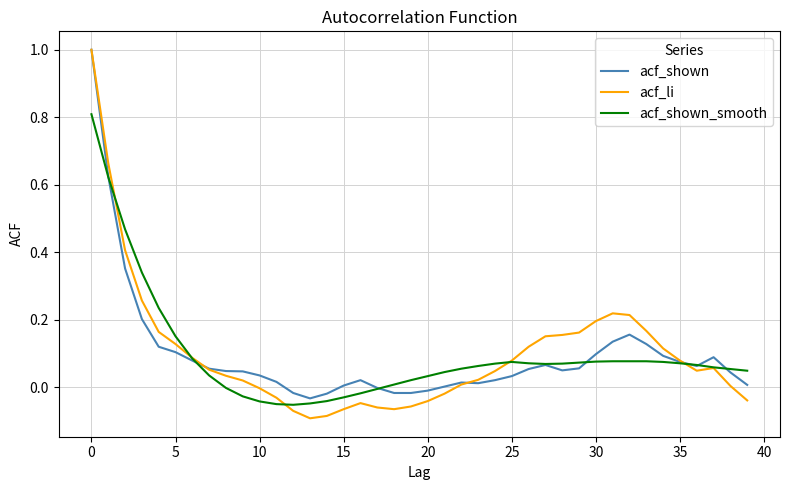

Which series has the widest spread of values?

acf_li